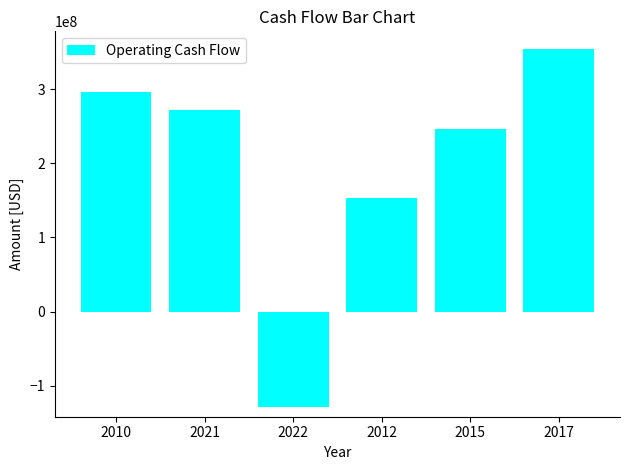

Reading left to right, what are all the values shown in this chart?

295900000	271500000	-129000000	153400000	246900000	354000000